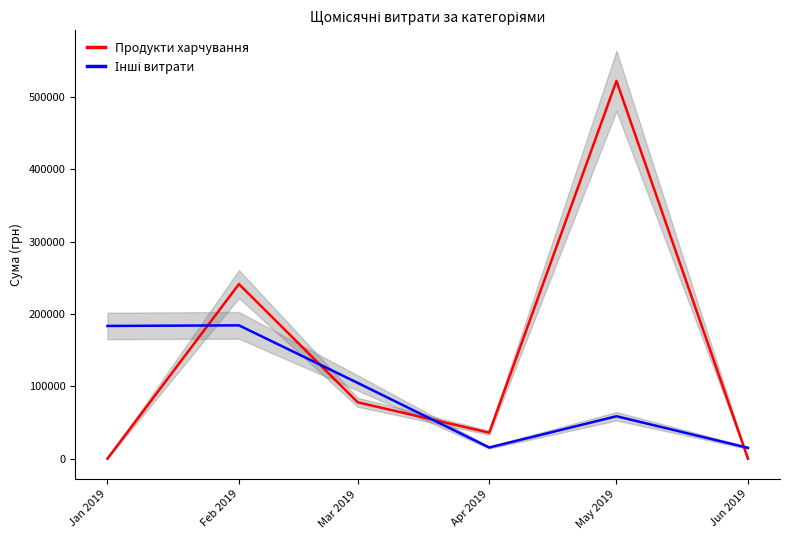

Rank the series at Jun 2019 from highest to lowest value.

Інші витрати, Продукти харчування